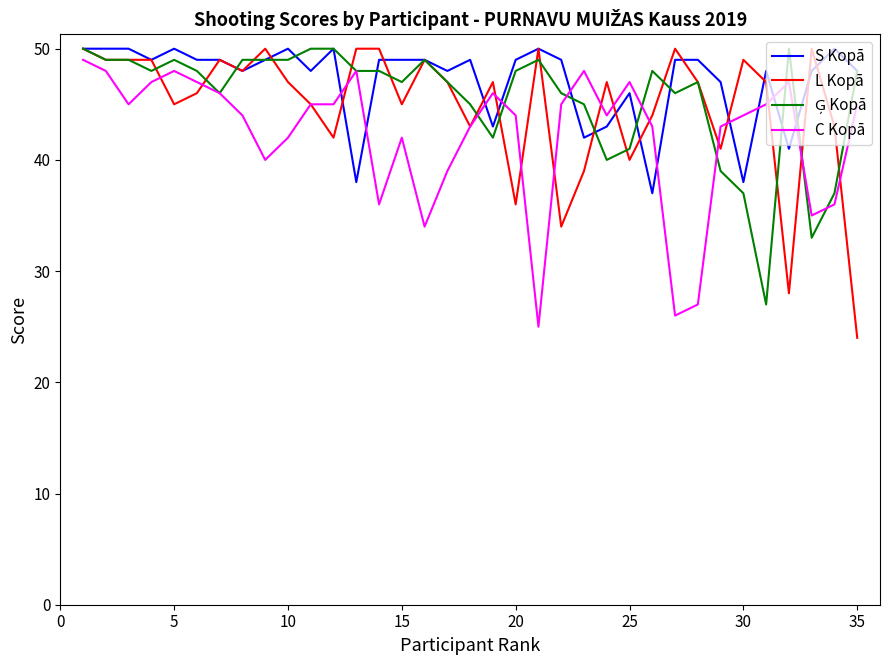

True or false: C Kopā and S Kopā cross at least once.

True